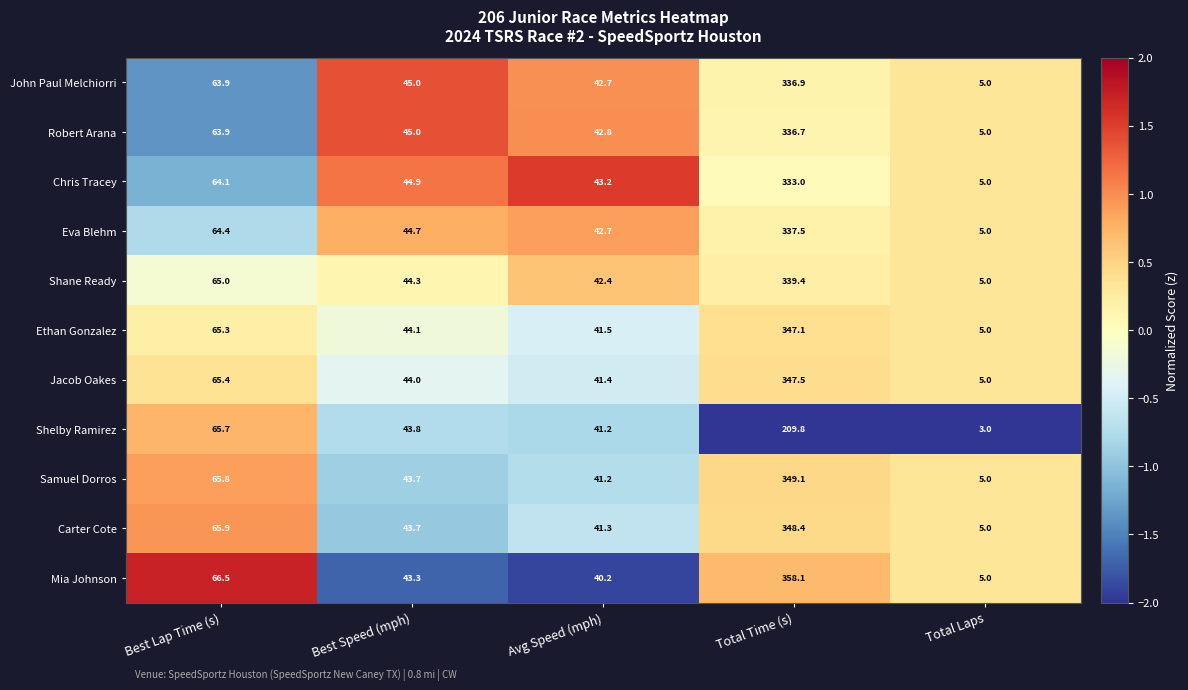

Which category has the lowest value across all series?

Total Laps